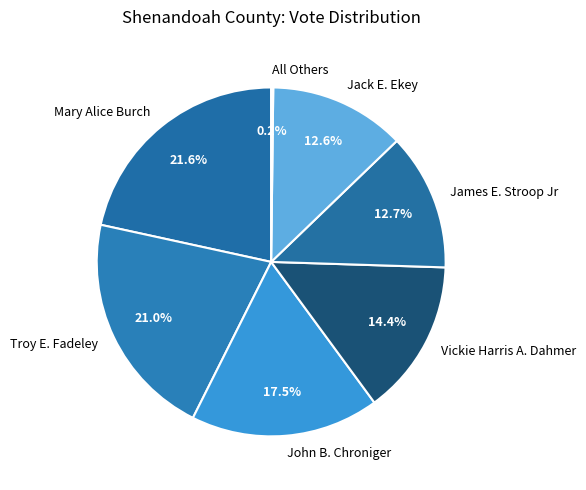

Which category has the biggest portion of the pie?

Mary Alice Burch